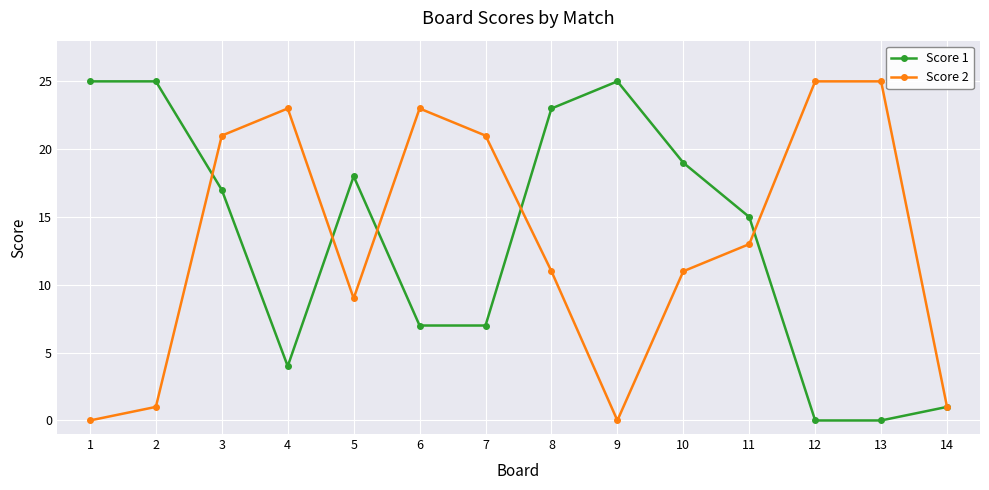

How many data points does each series have?

14